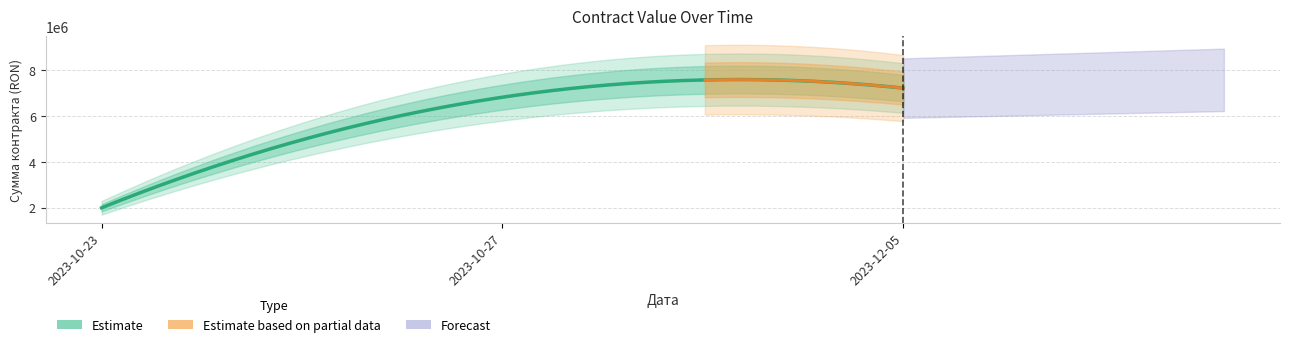

What value does the data have at 2023-10-27, to the nearest 10?

6831700